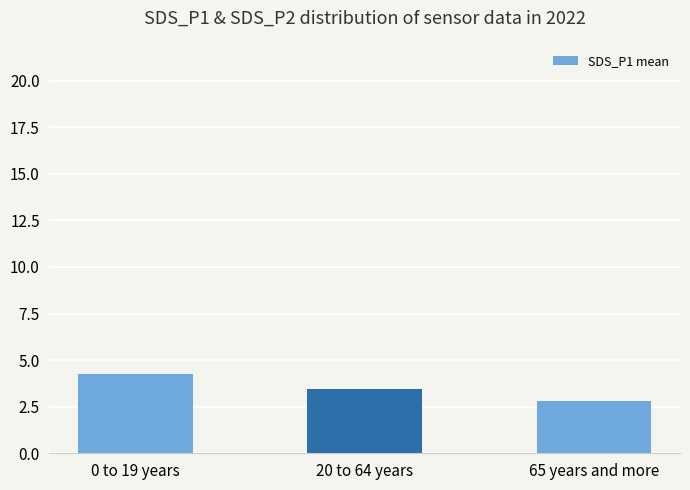

Are the bars horizontal?

No